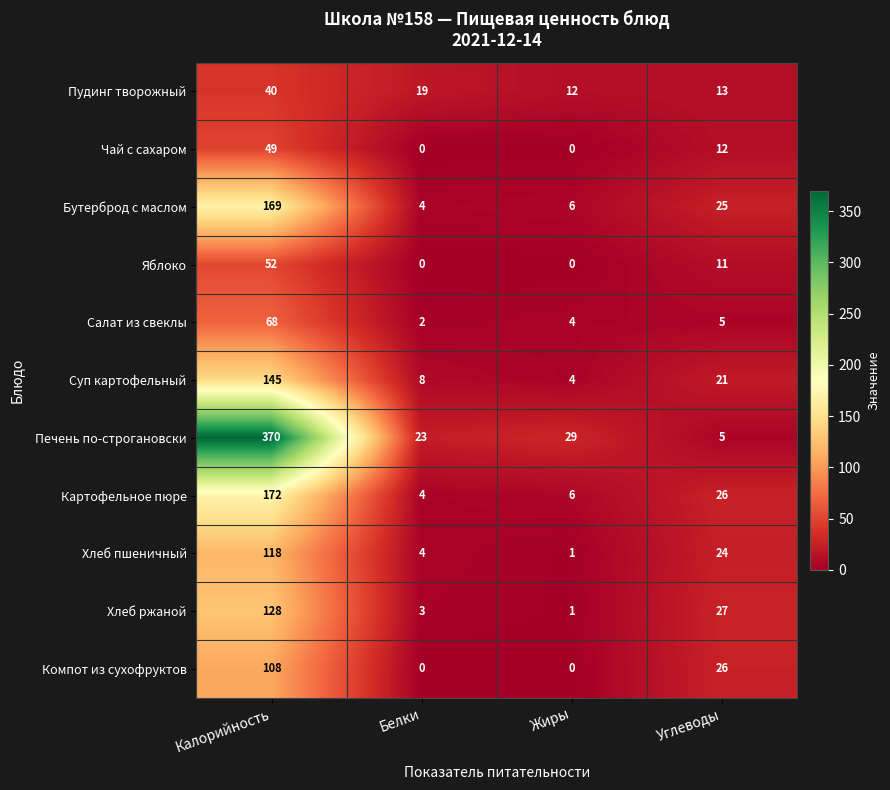

Is it true that Компот из сухофруктов equals 26 at Углеводы?

True